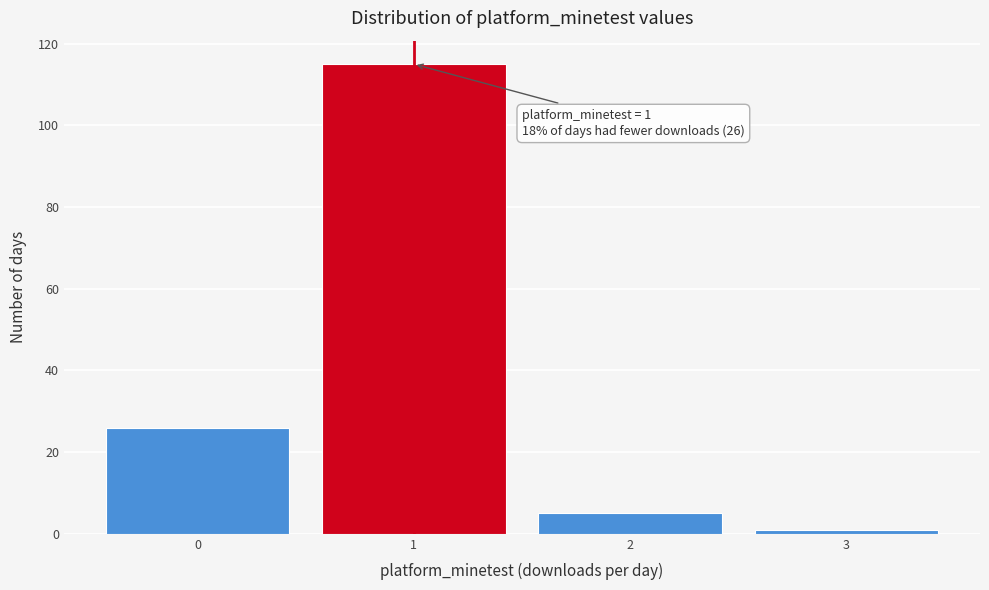

Which range on the x-axis has the tallest bar?

0.5 to 1.5